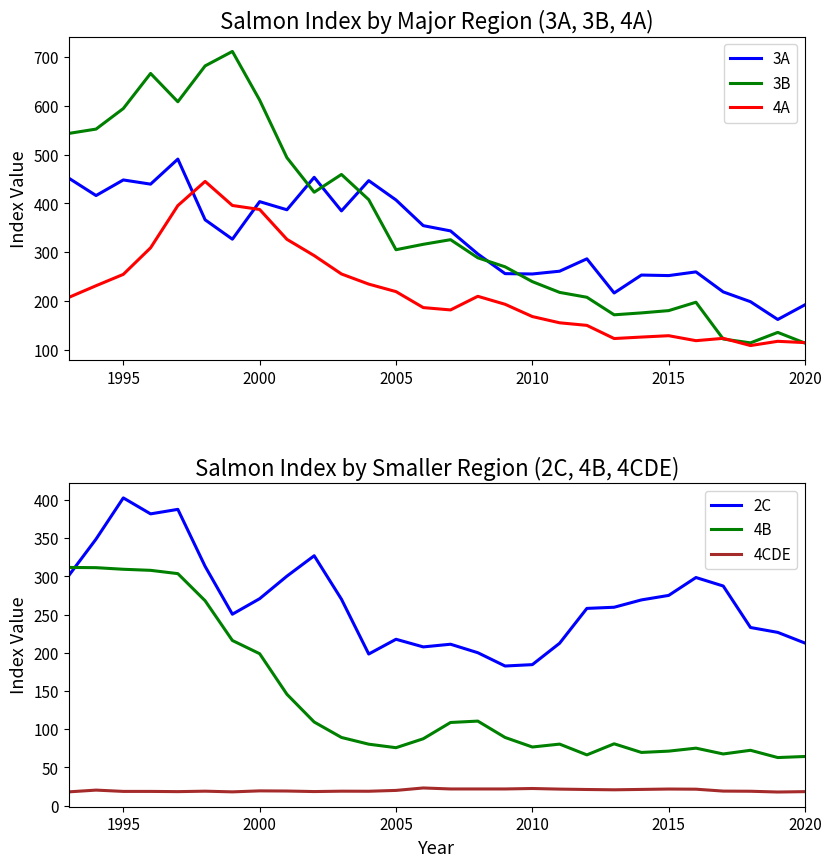

What is the difference between the maximum and minimum values in the 3B series?

598.7